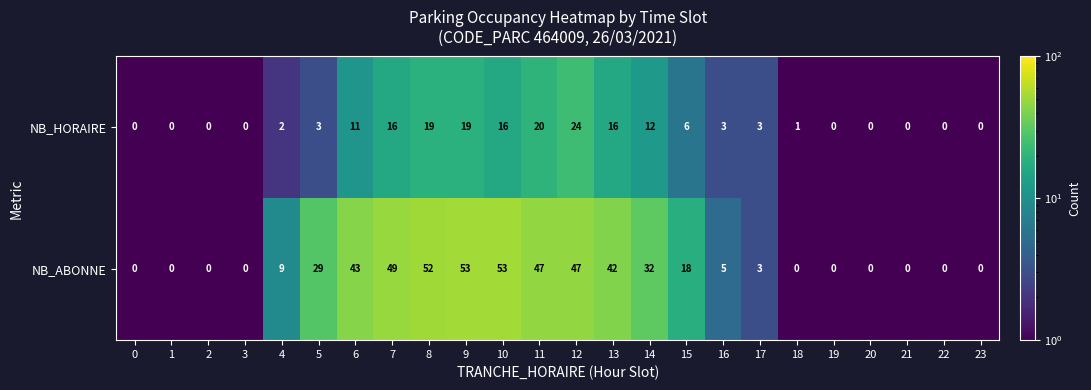

Which series has the largest range (max minus min)?

NB_ABONNE